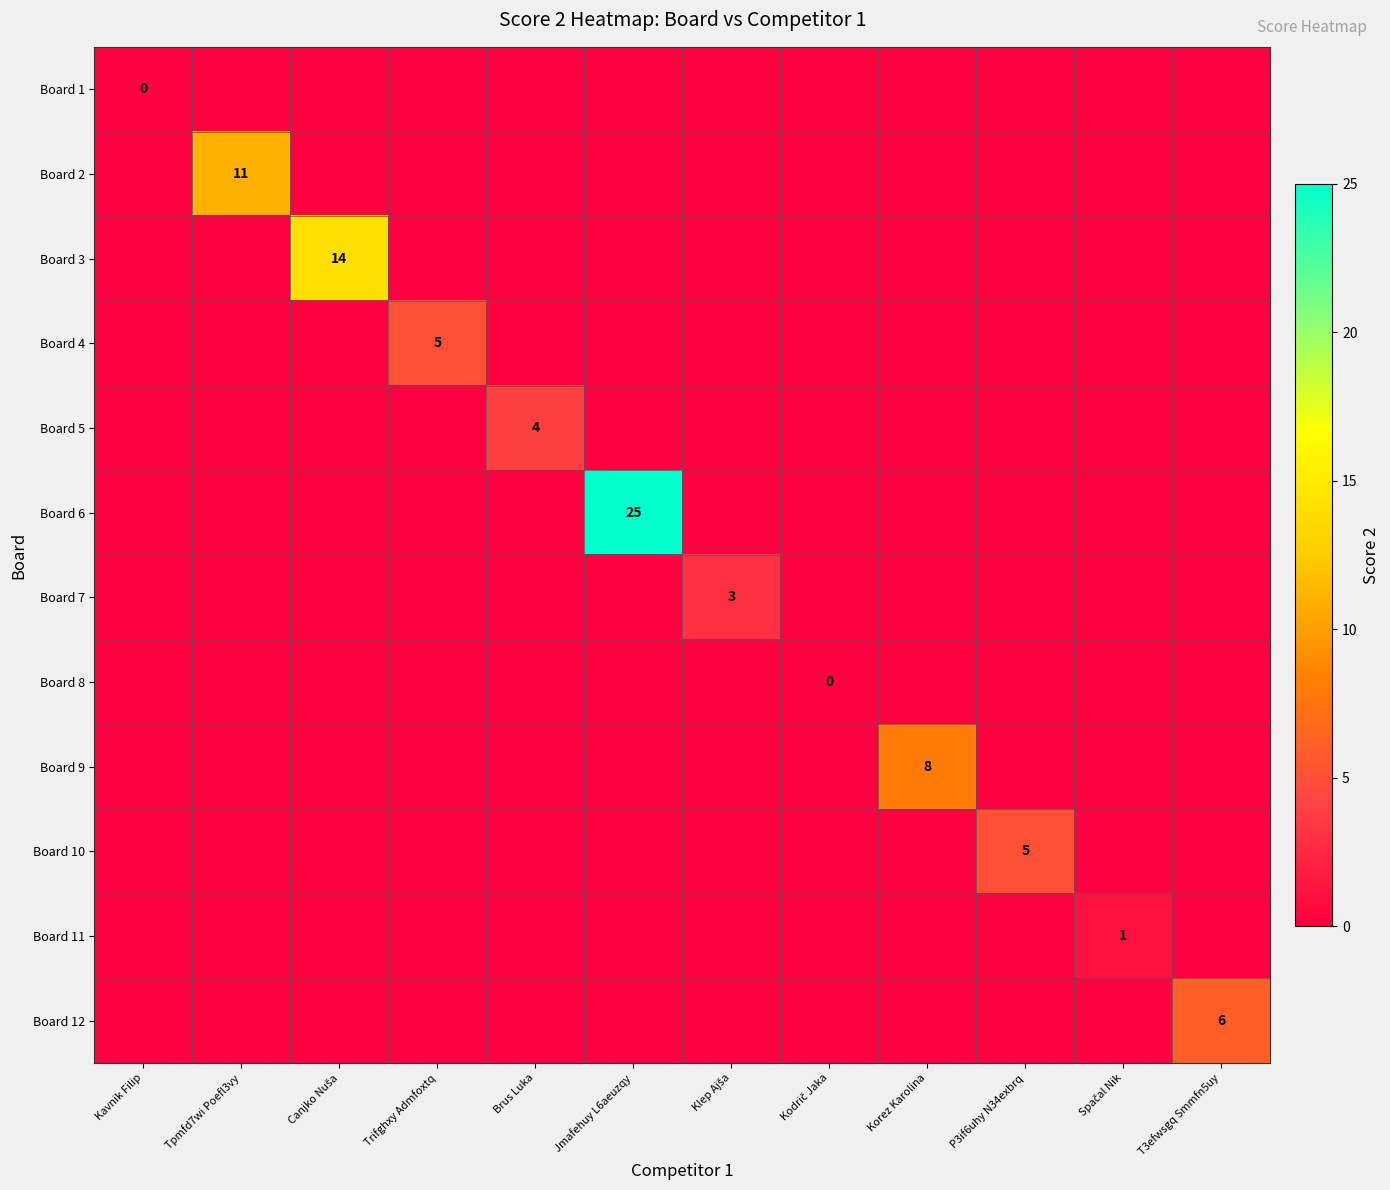

True or false: Board 9 has a value of 8 at Korez Karolina.

True